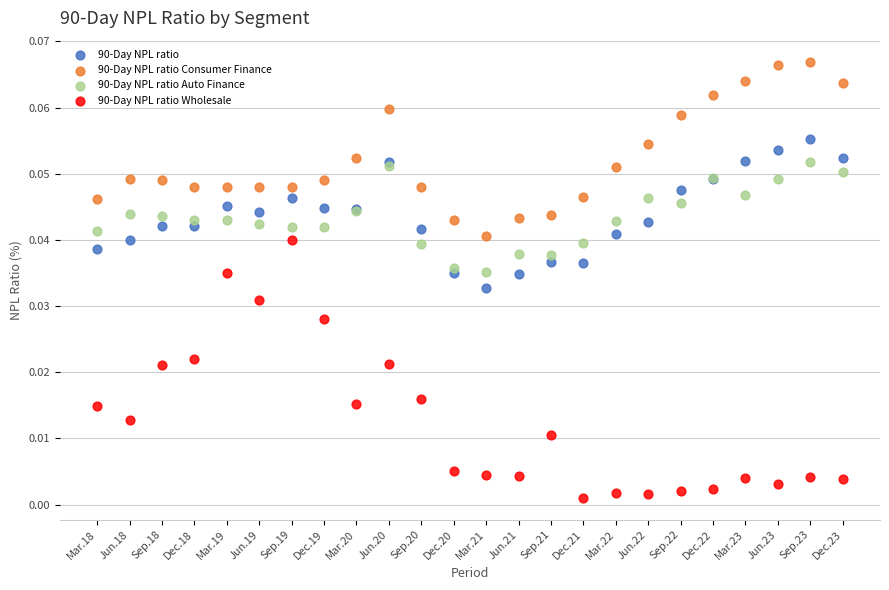

Which series reaches the minimum Y coordinate?

90-Day NPL ratio Wholesale